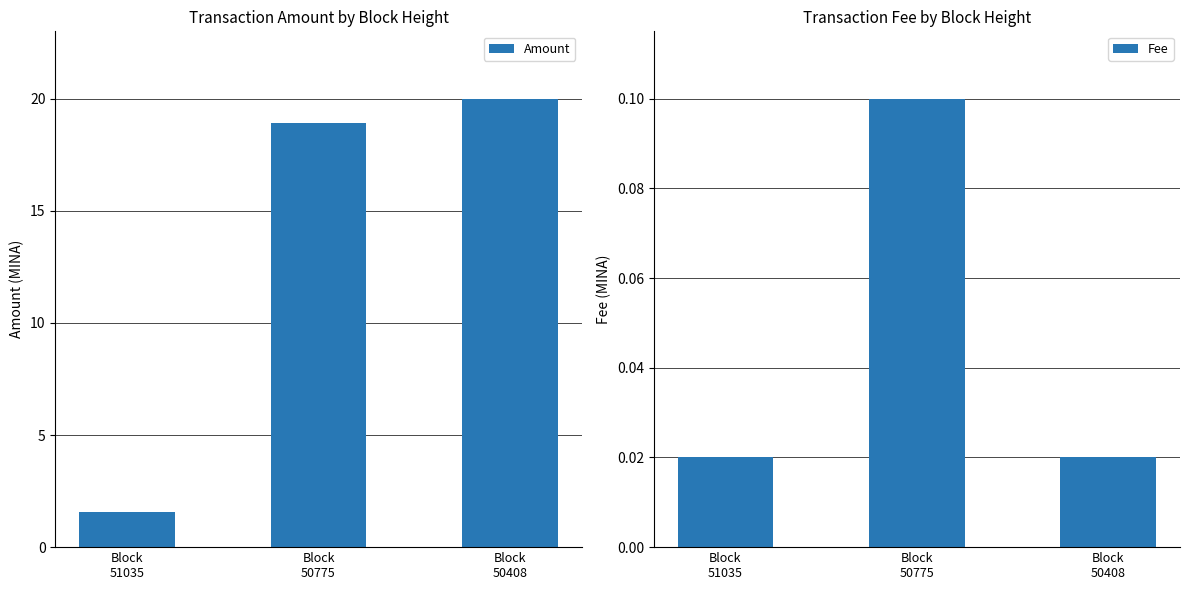

Where is Amount nearest to the value 10?

Block
51035